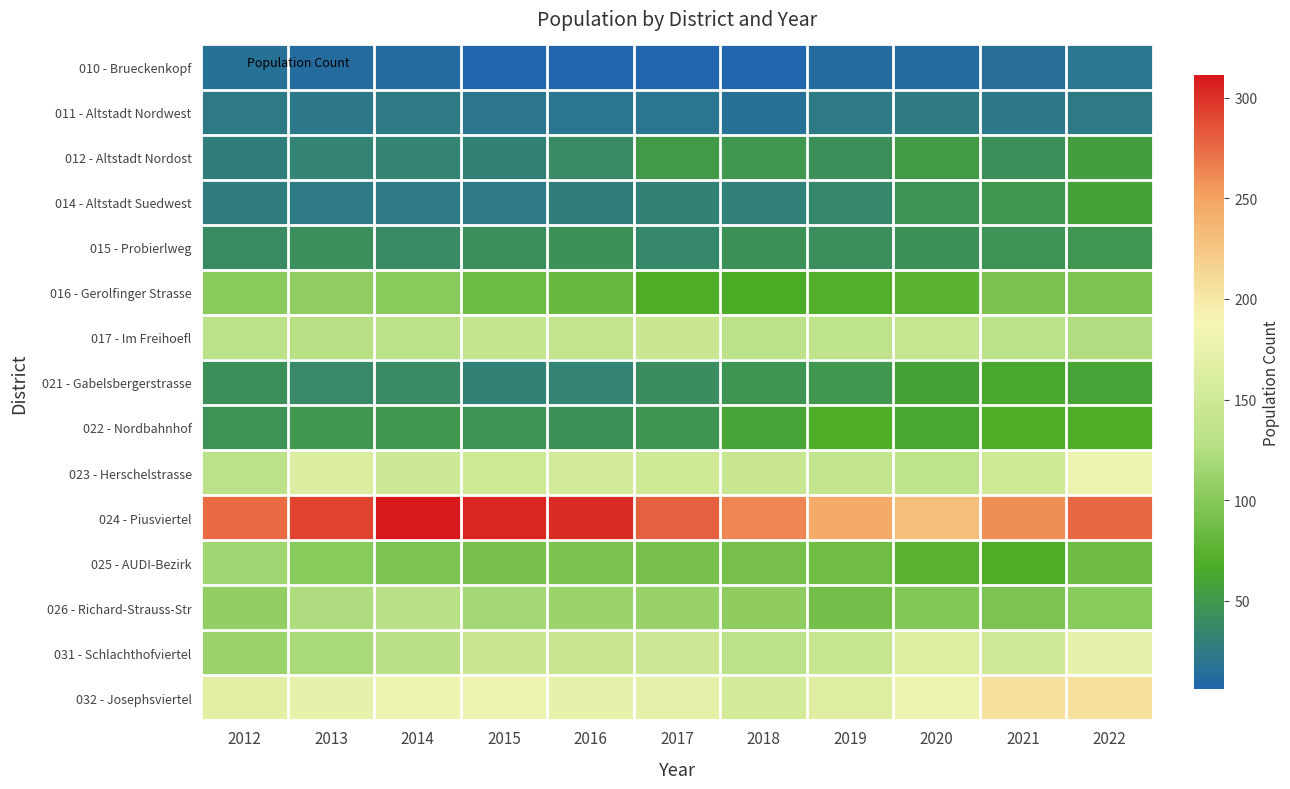

At which category is the sum across all series the highest?

2022